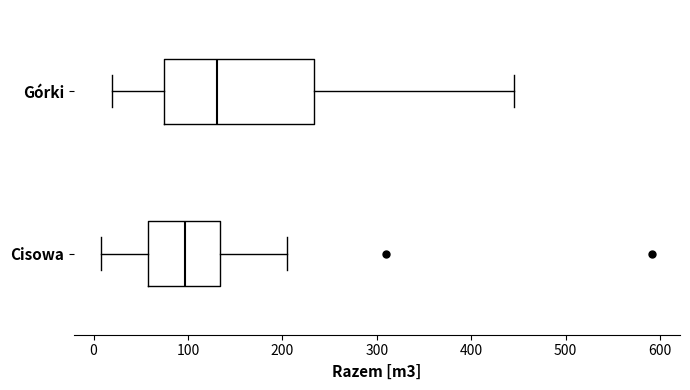

Where does the left whisker of the box for Cisowa end on the x-axis? The values are not printed on the chart, so give them approximately, as read against the axis.

10